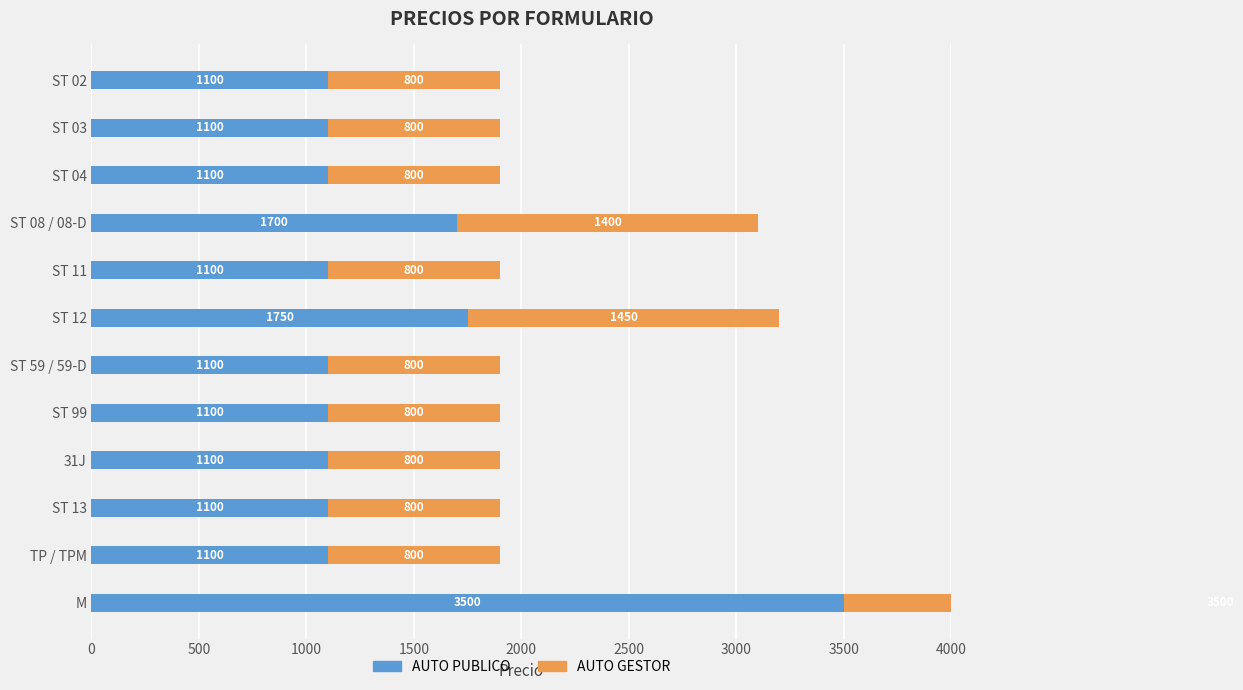

Which series changed the most between ST 11 and ST 59 / 59-D?

AUTO PUBLICO